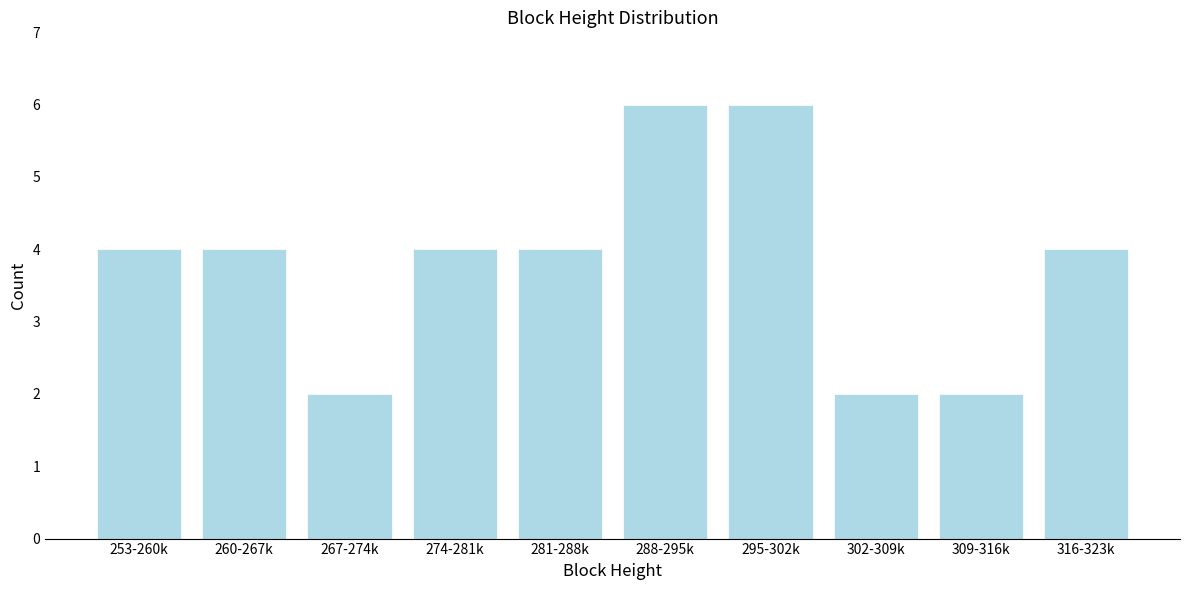

Reading left to right, what are all the values shown in this chart?

4	4	2	4	4	6	6	2	2	4